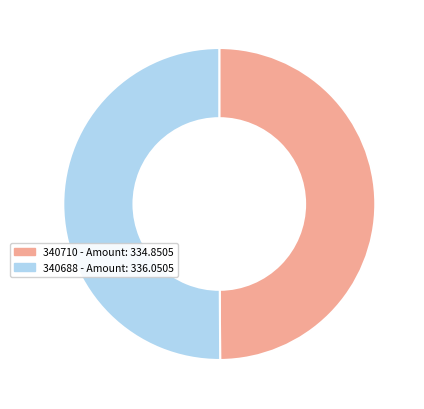

True or false: 340710 accounts for 50% of the total.

True